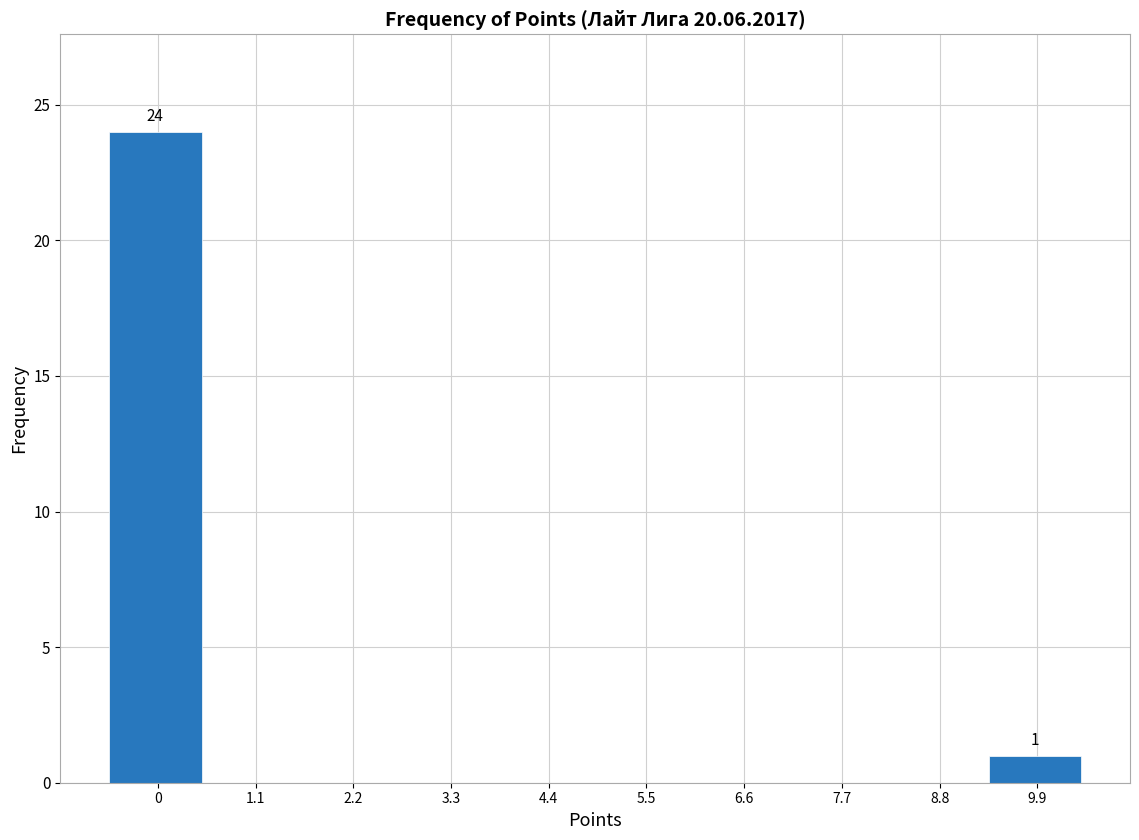

Reading left to right, what are all the values shown in this chart?

0=24	1.1=0	2.2=0	3.3=0	4.4=0	5.5=0	6.6=0	7.7=0	8.8=0	9.9=1